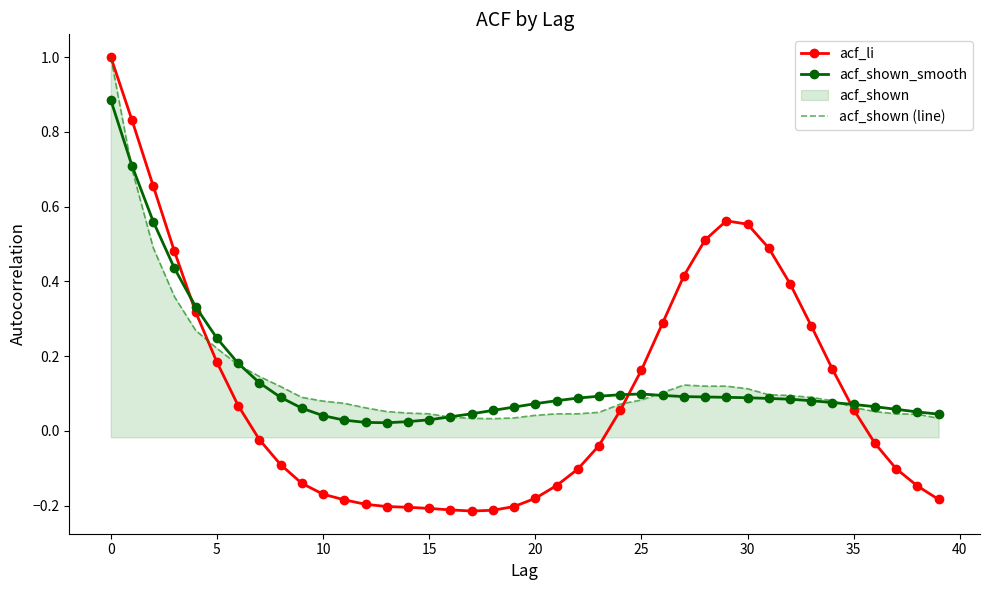

True or false: acf_li and acf_shown_smooth intersect in this chart.

True